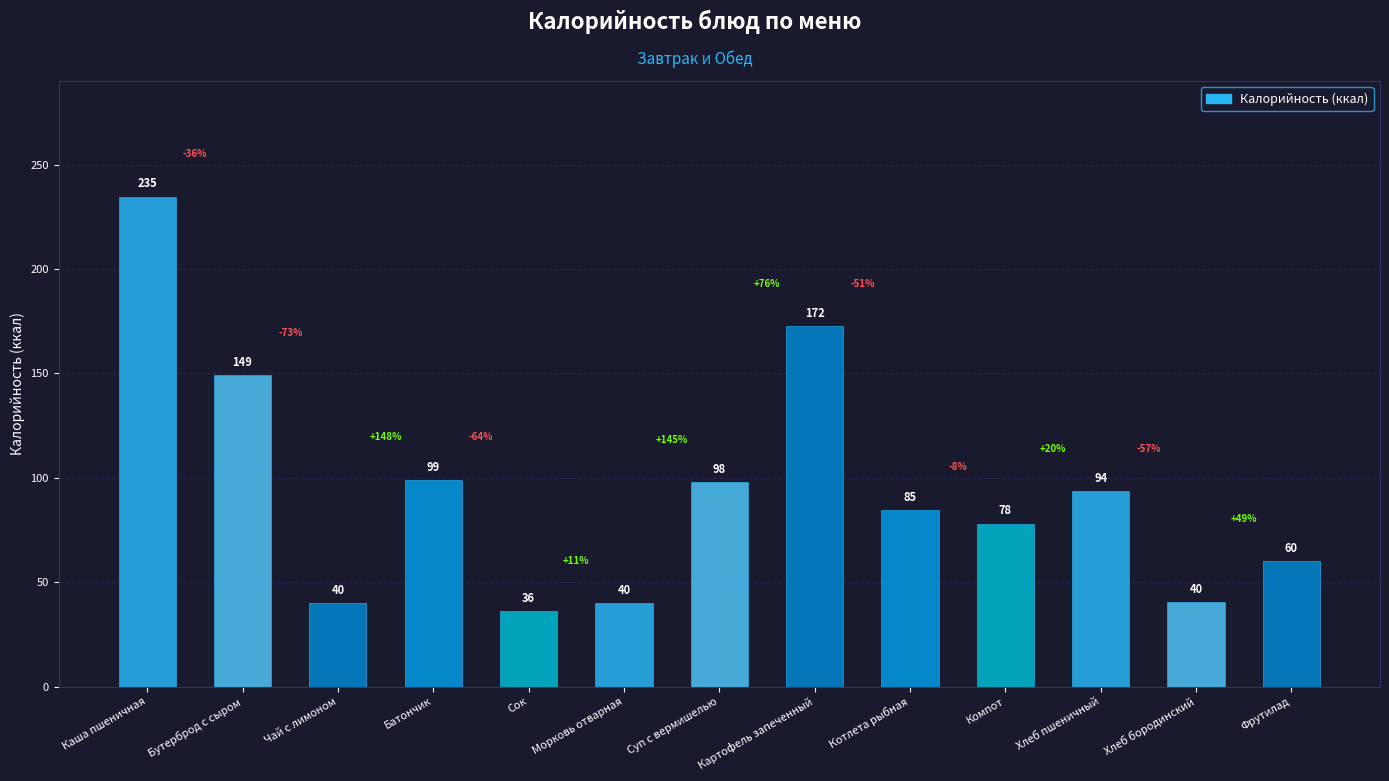

Are the bars horizontal?

No